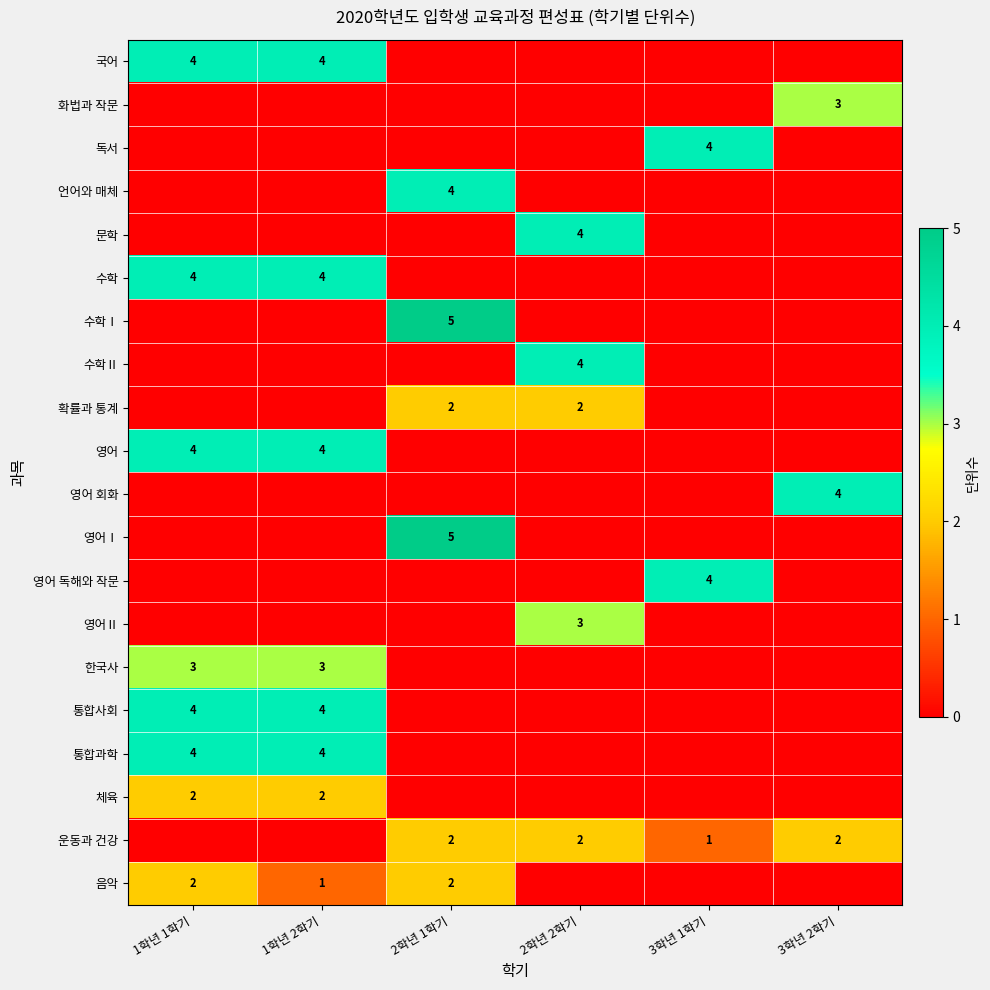

Is it true that 통합과학 equals 2 at 1학년 1학기?

False